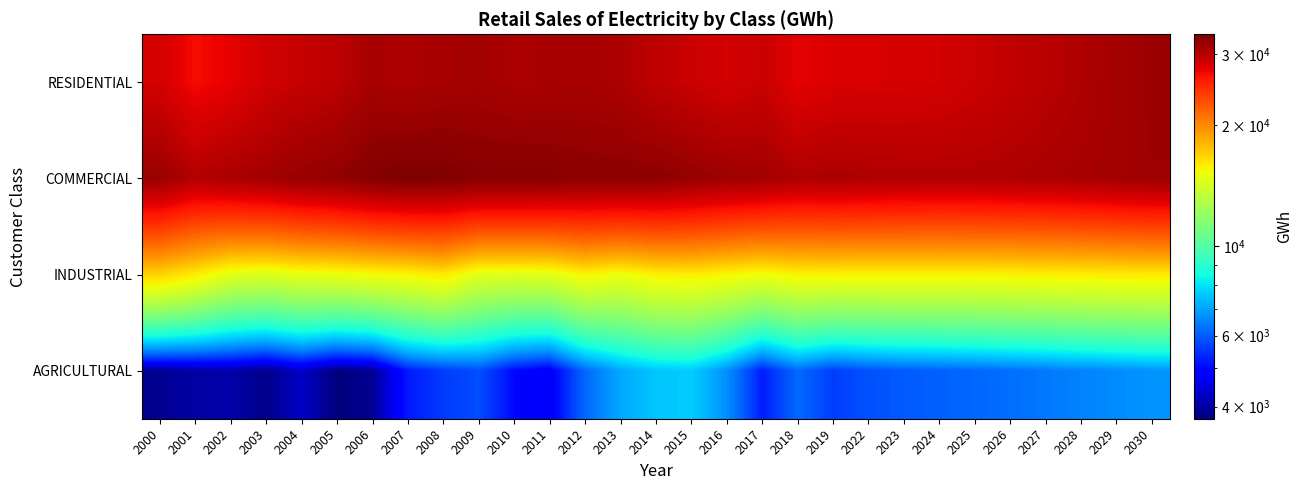

Which series has the widest spread of values?

RESIDENTIAL